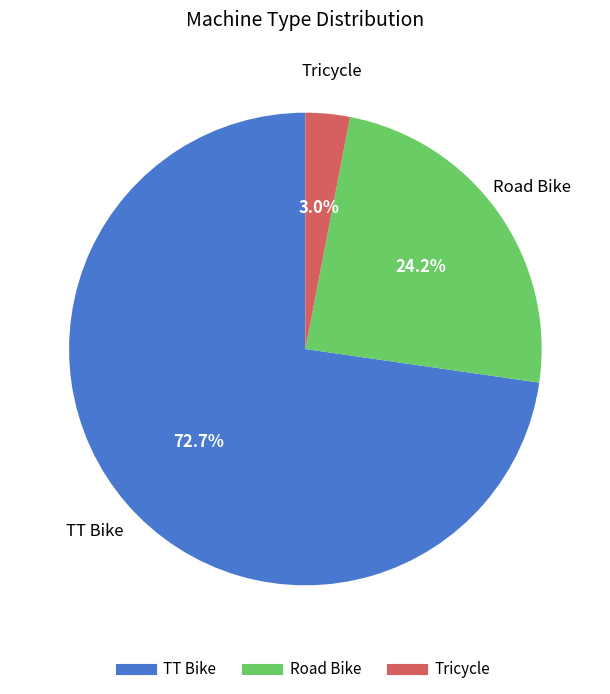

How many slices are in this pie chart?

3